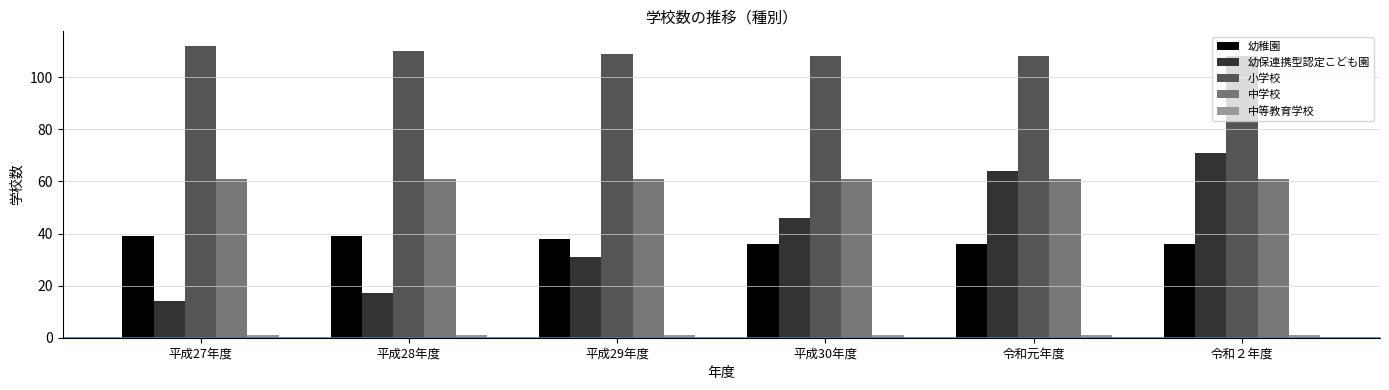

What is the sum of all 幼保連携型認定こども園 values?

243